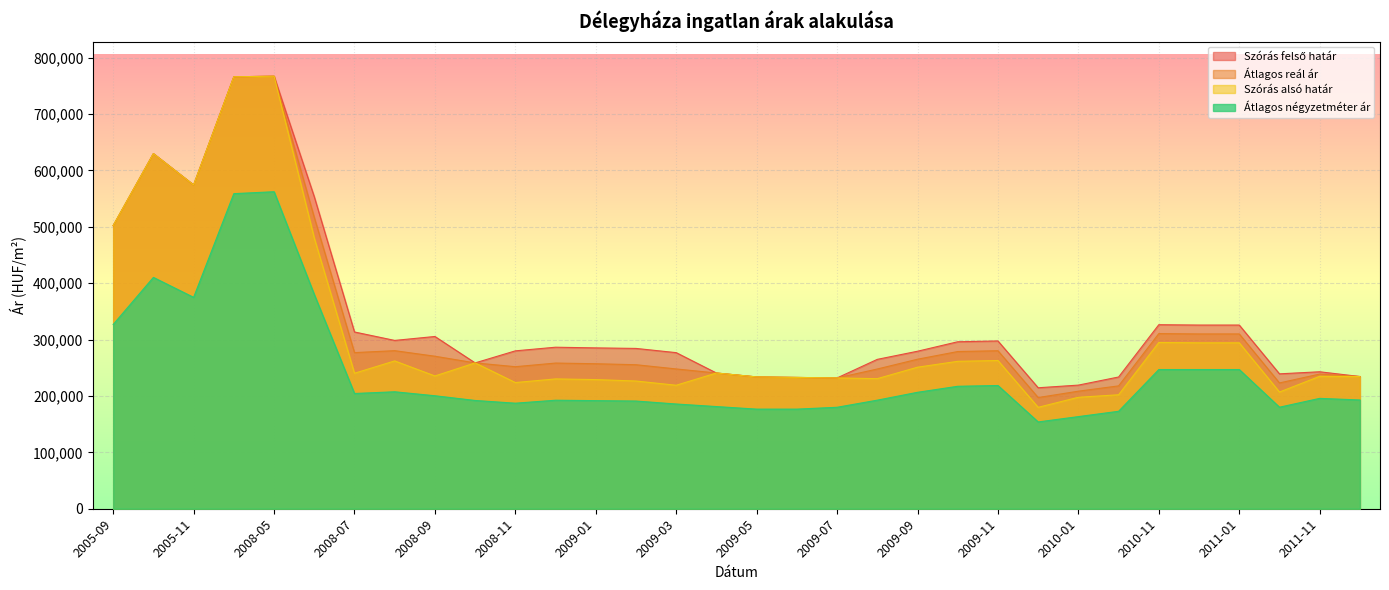

What is the difference between the highest and lowest values at 2010-12?

78873